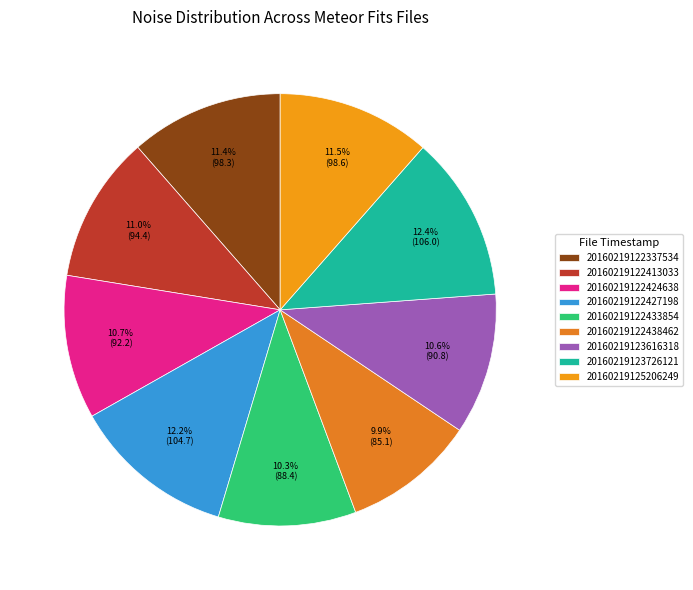

What is the change in value from 20160219122337534 to 20160219122433854?

-9.9